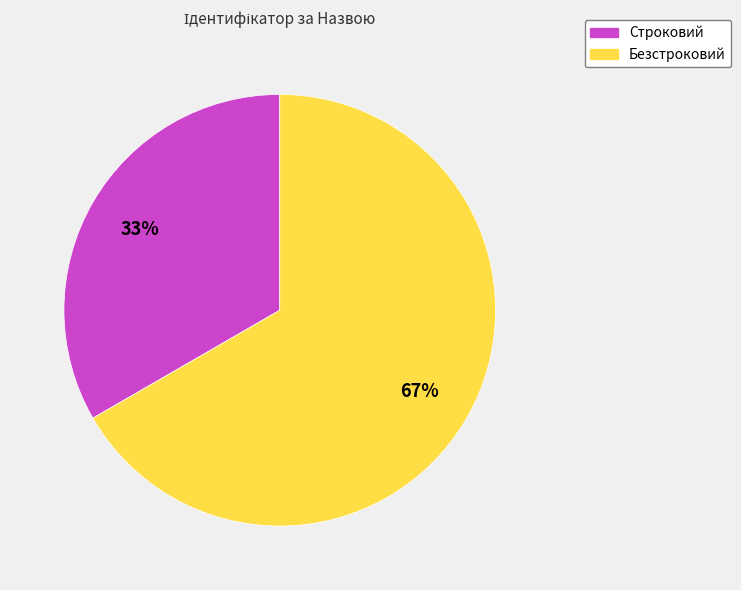

Does Строковий account for over 50% of the chart?

No